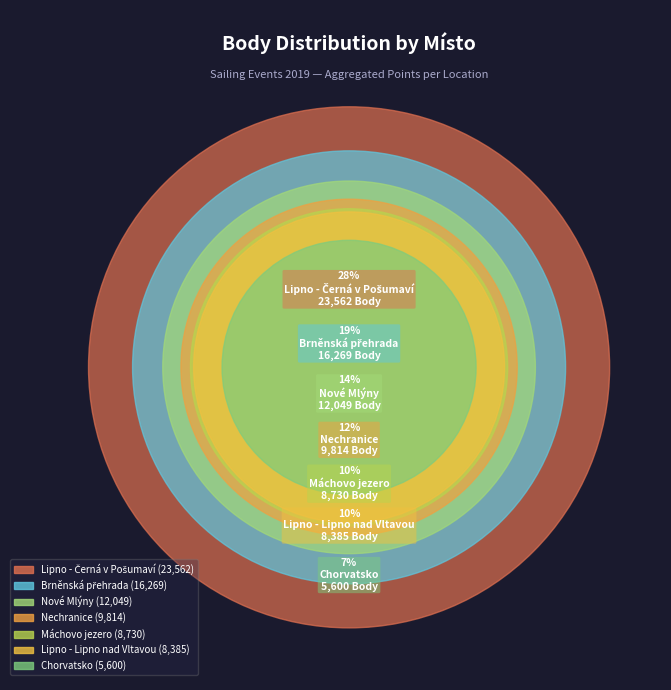

Is there a majority slice in this chart?

No